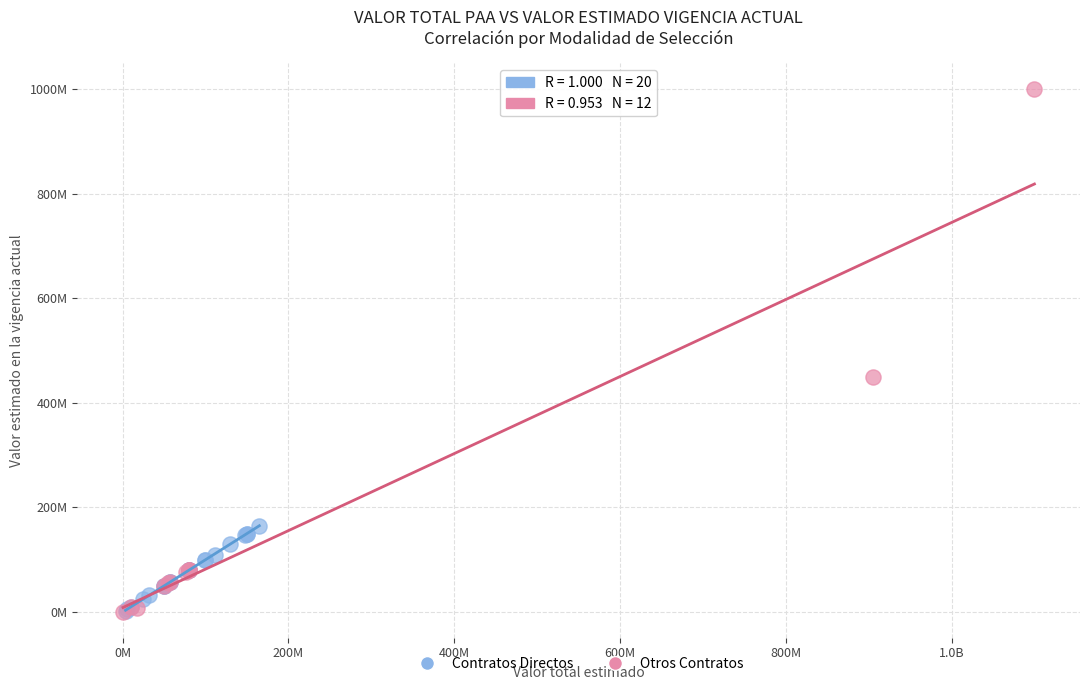

What are all the series names shown in the legend?

Contratos Directos, Otros Contratos